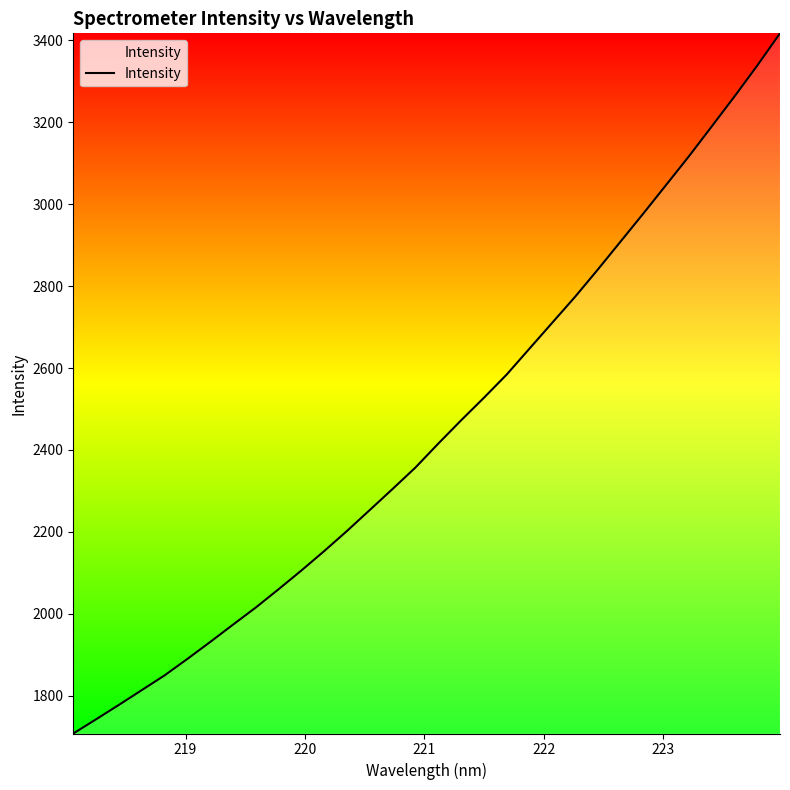

What is the minimum value shown in the chart?

1707.6